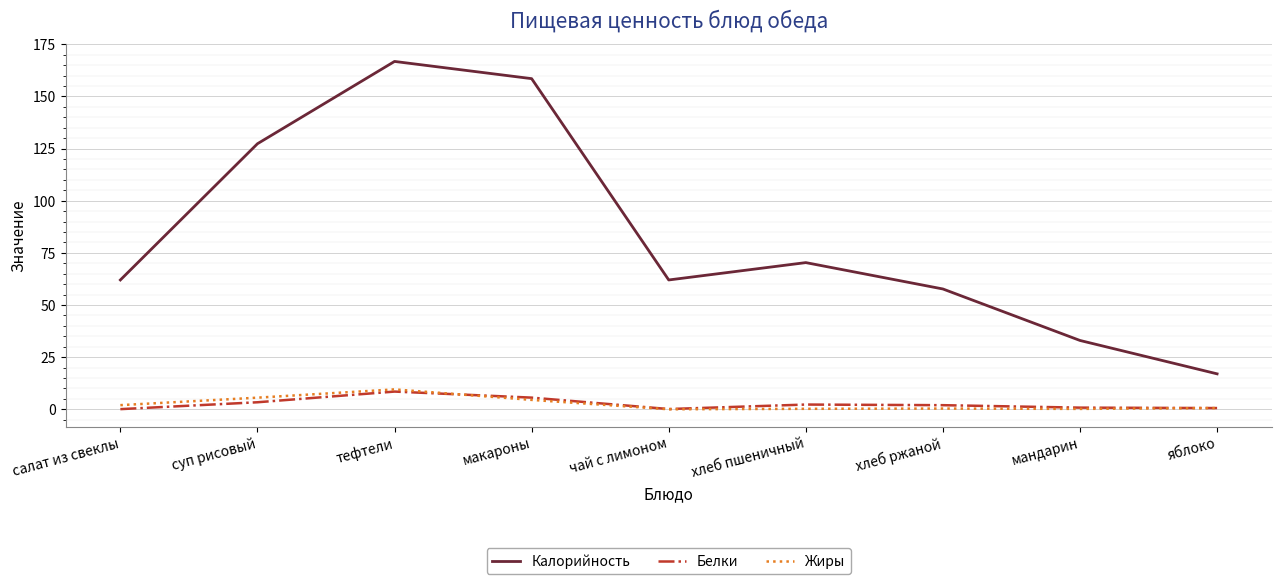

What is the maximum value for Калорийность?

166.8